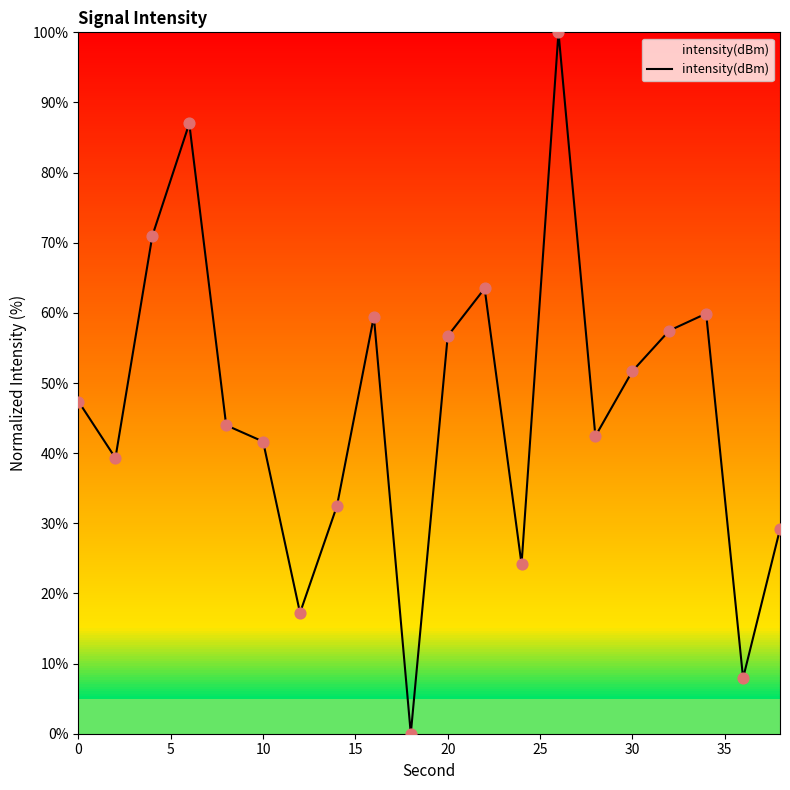

What is the greatest value displayed?

100.0